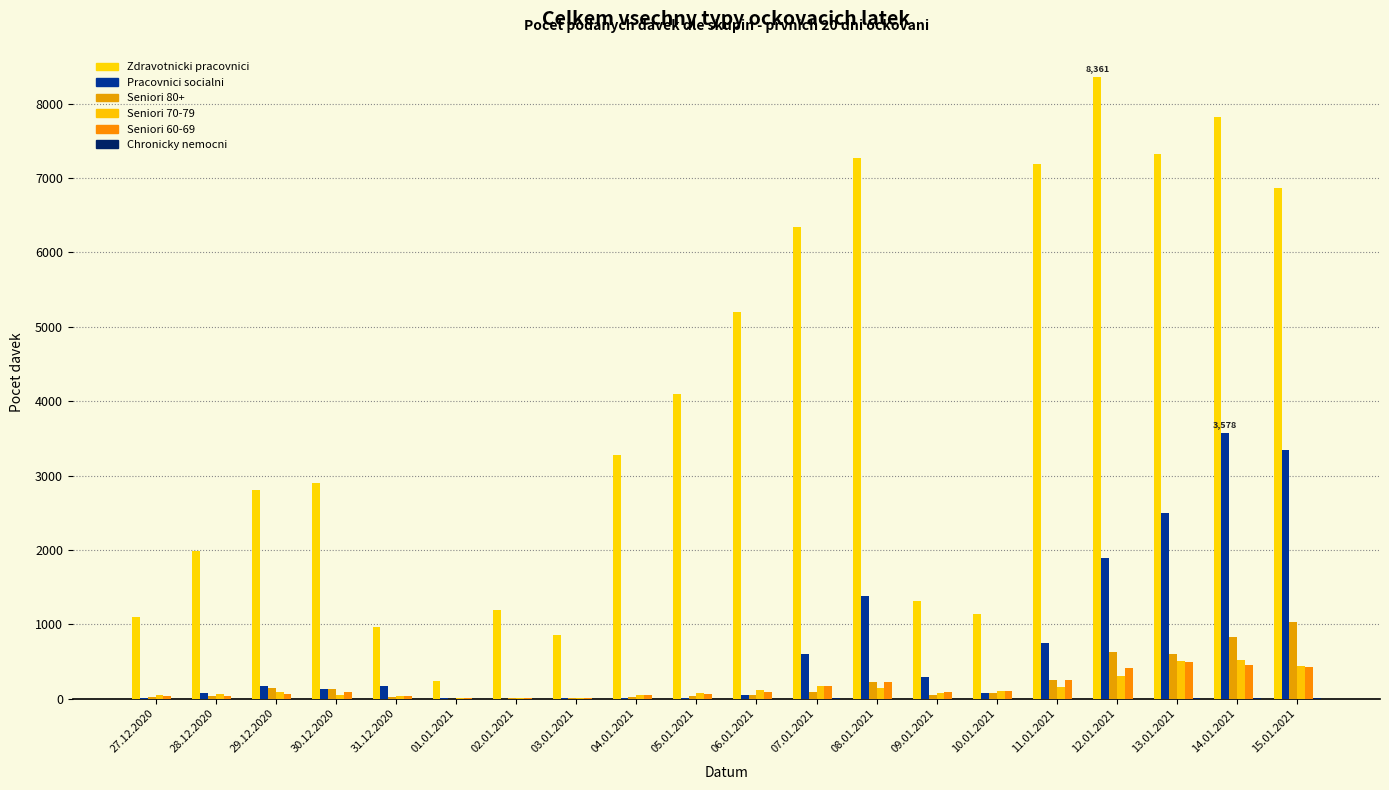

Are the bars horizontal?

No